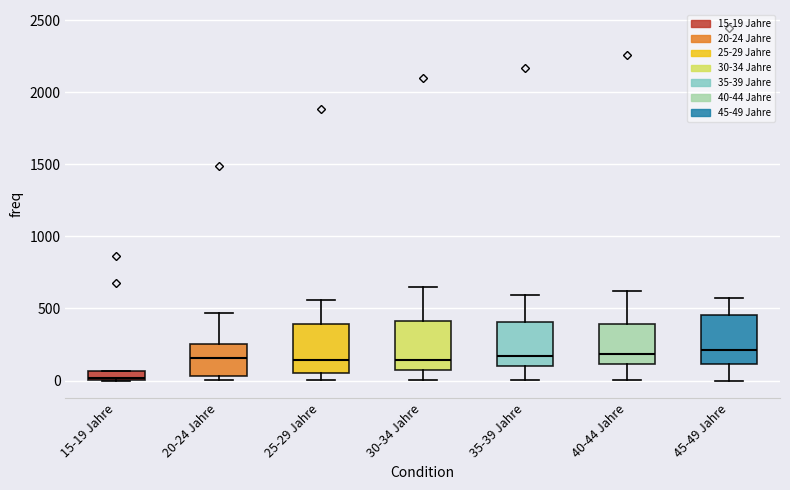

Where does the upper whisker of the box for 25-29 Jahre end on the y-axis? The values are not printed on the chart, so give them approximately, as read against the axis.

550